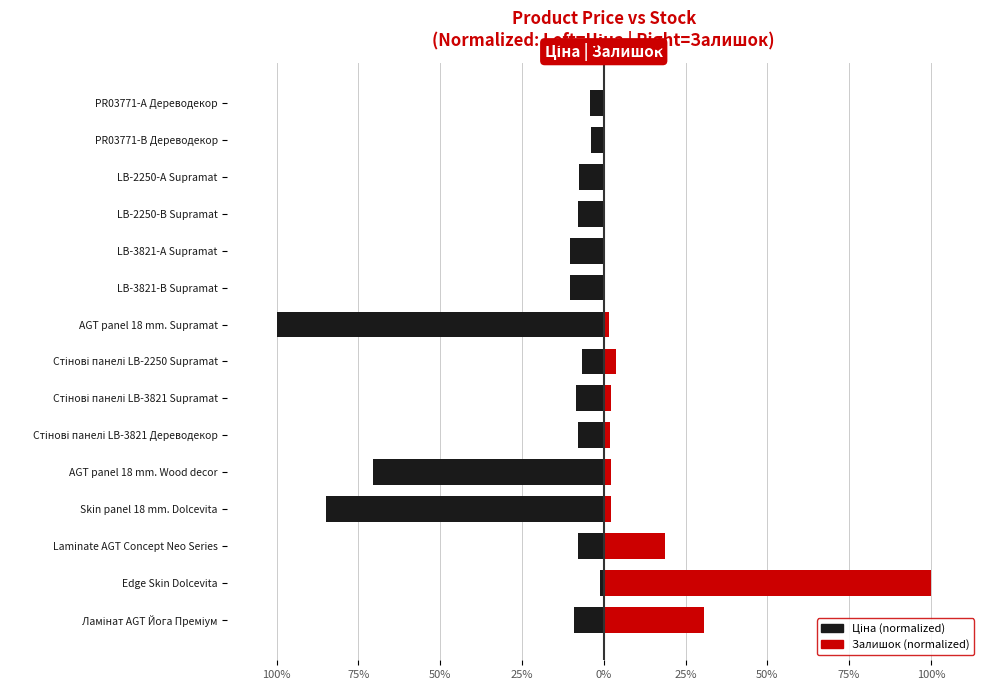

Are the bars horizontal?

Yes